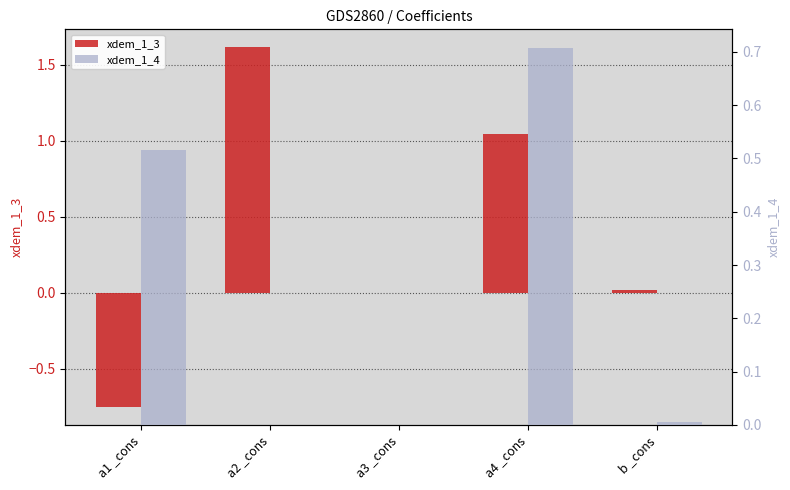

What is the label of the 3rd bar from the right?

a3 _cons